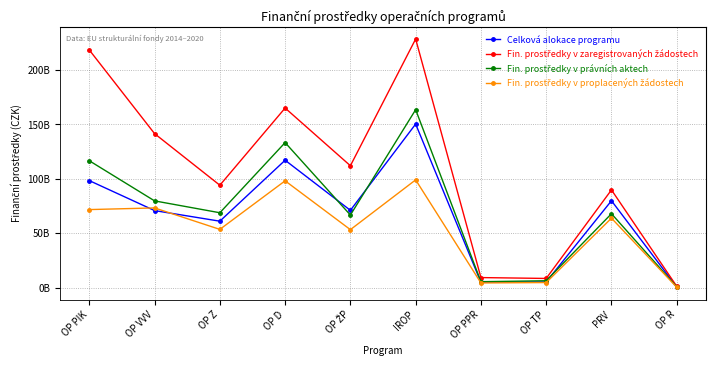

Does the chart have visible grid lines?

Yes